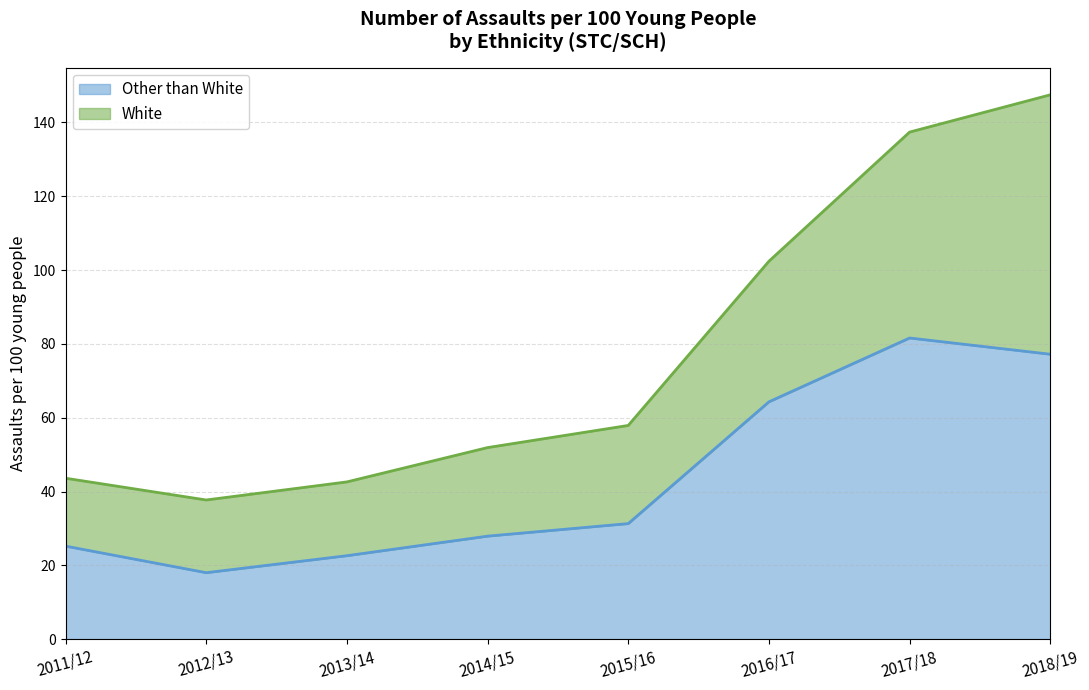

What is the label of the 3rd point from the left?

2013/14